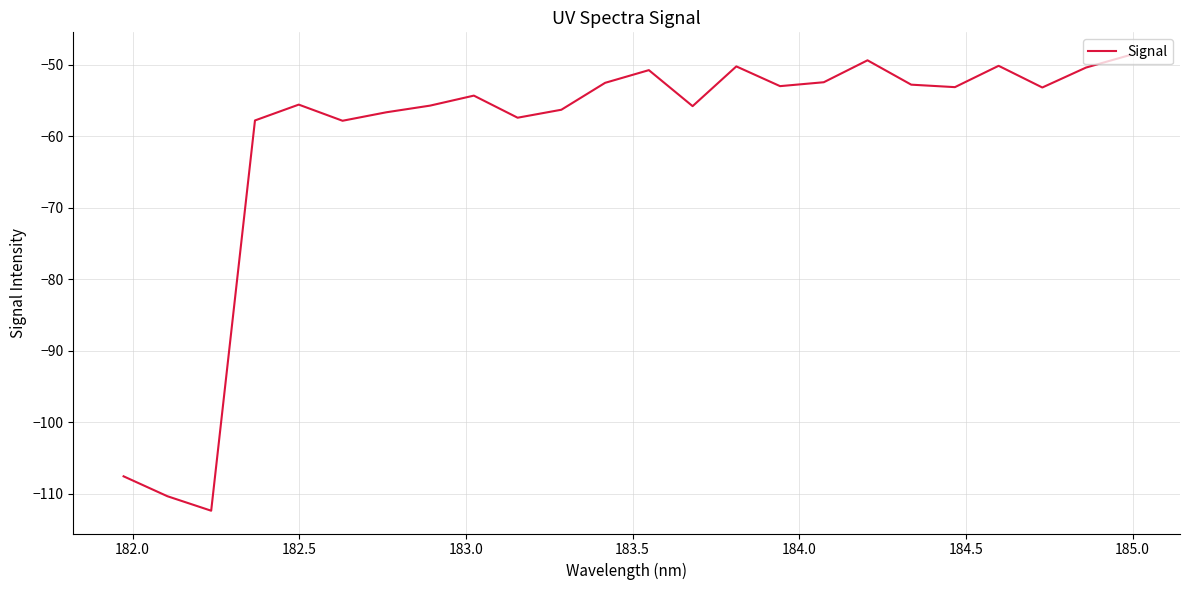

What is the smallest value displayed?

-112.4